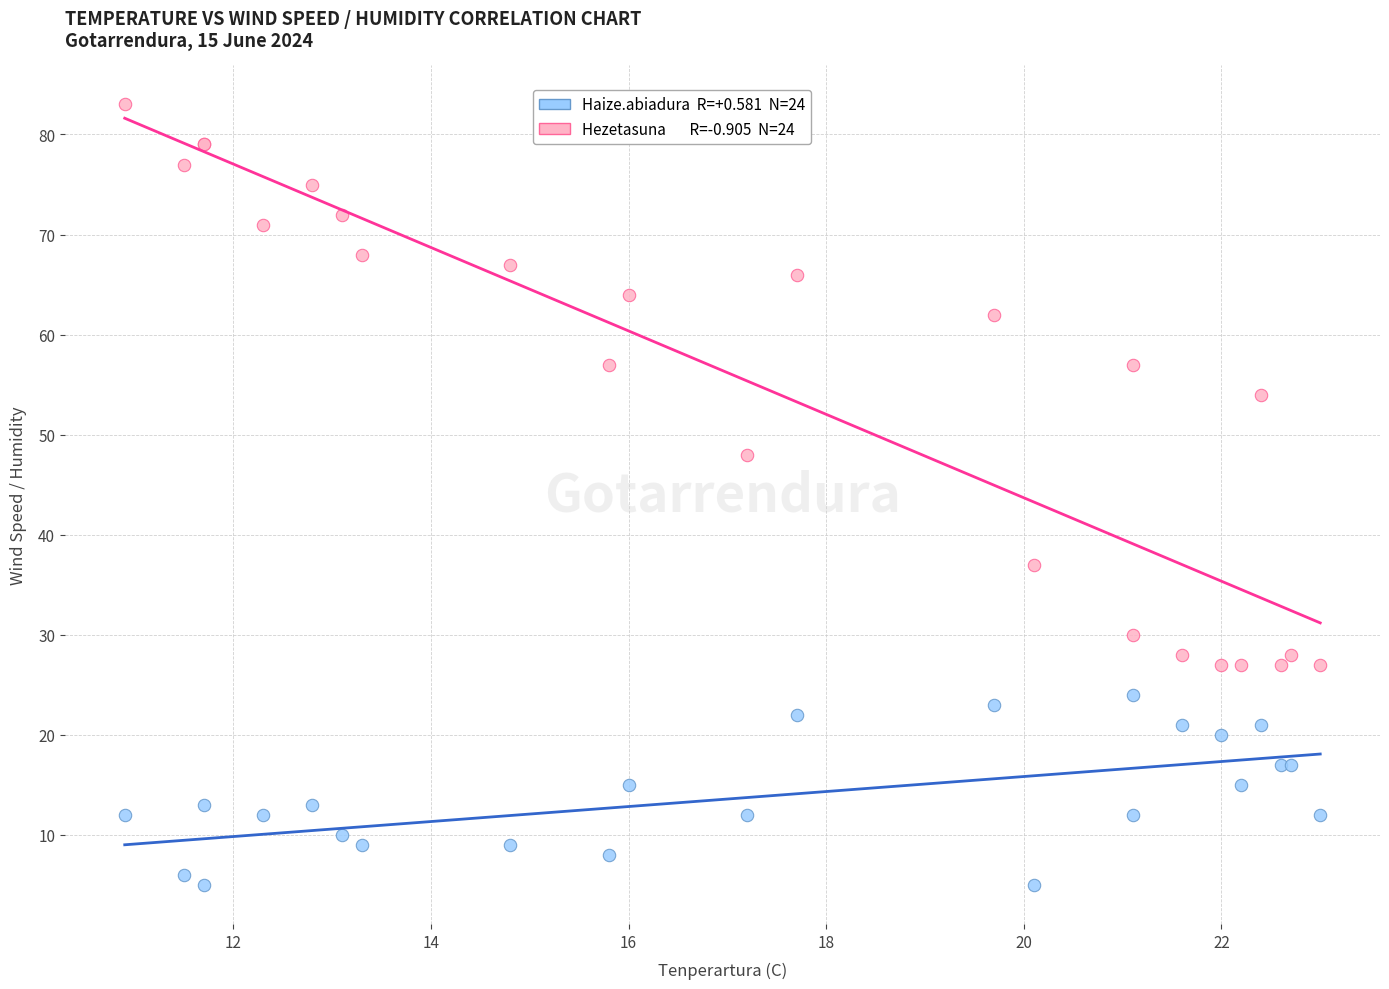

Across all series, what Y value is closest to 44?

48